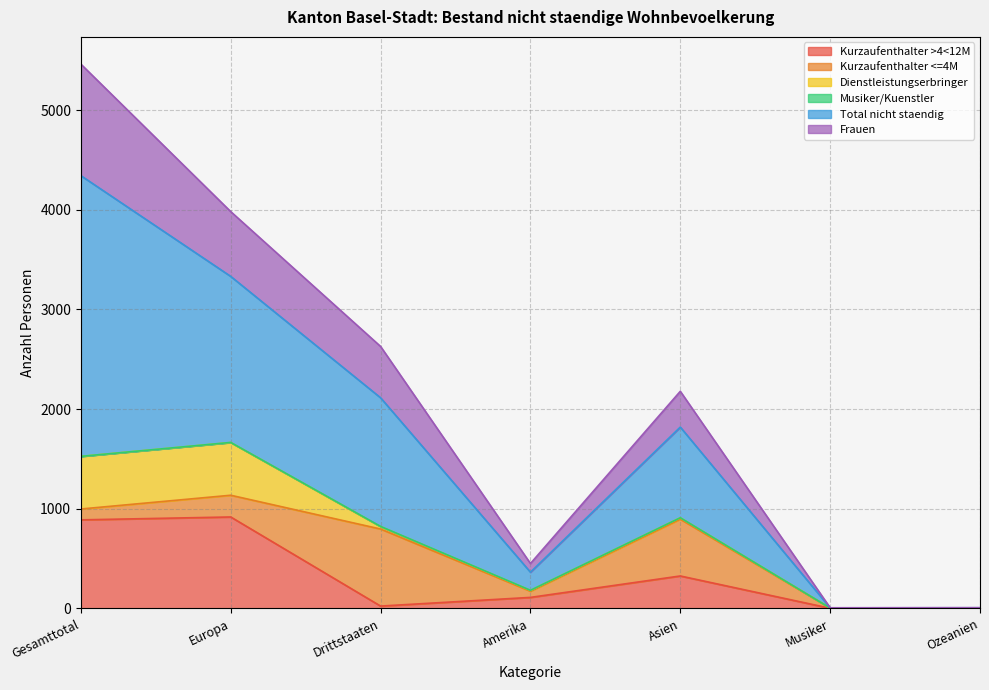

Does the chart have visible grid lines?

Yes